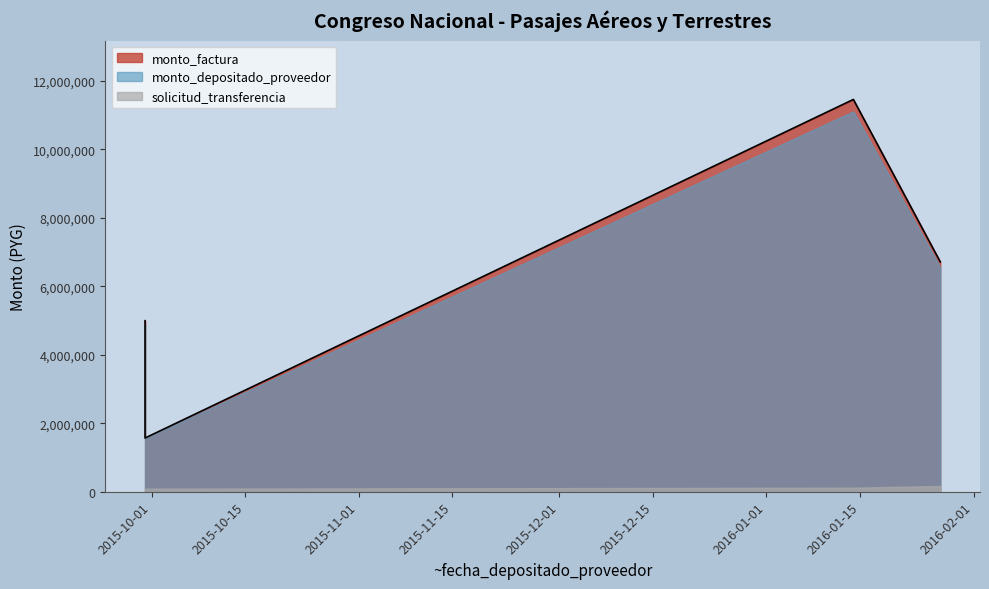

Does the chart have visible grid lines?

No